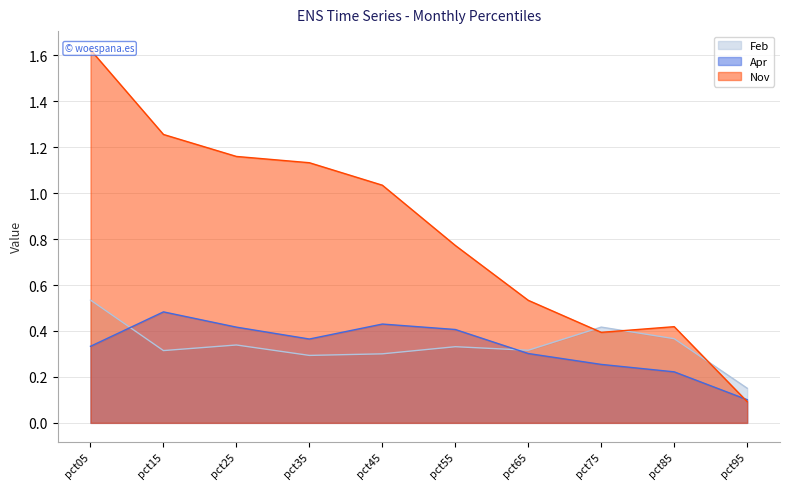

Rank the series at pct25 from lowest to highest value.

Feb, Apr, Nov